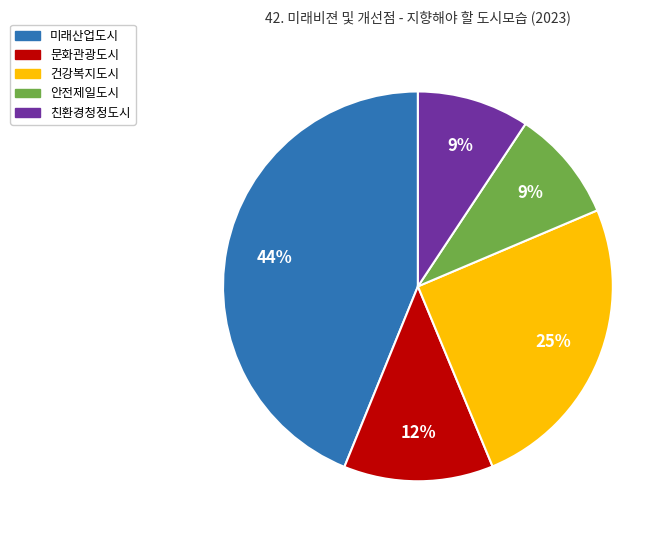

Which has a higher value, 문화관광도시 or 건강복지도시?

건강복지도시